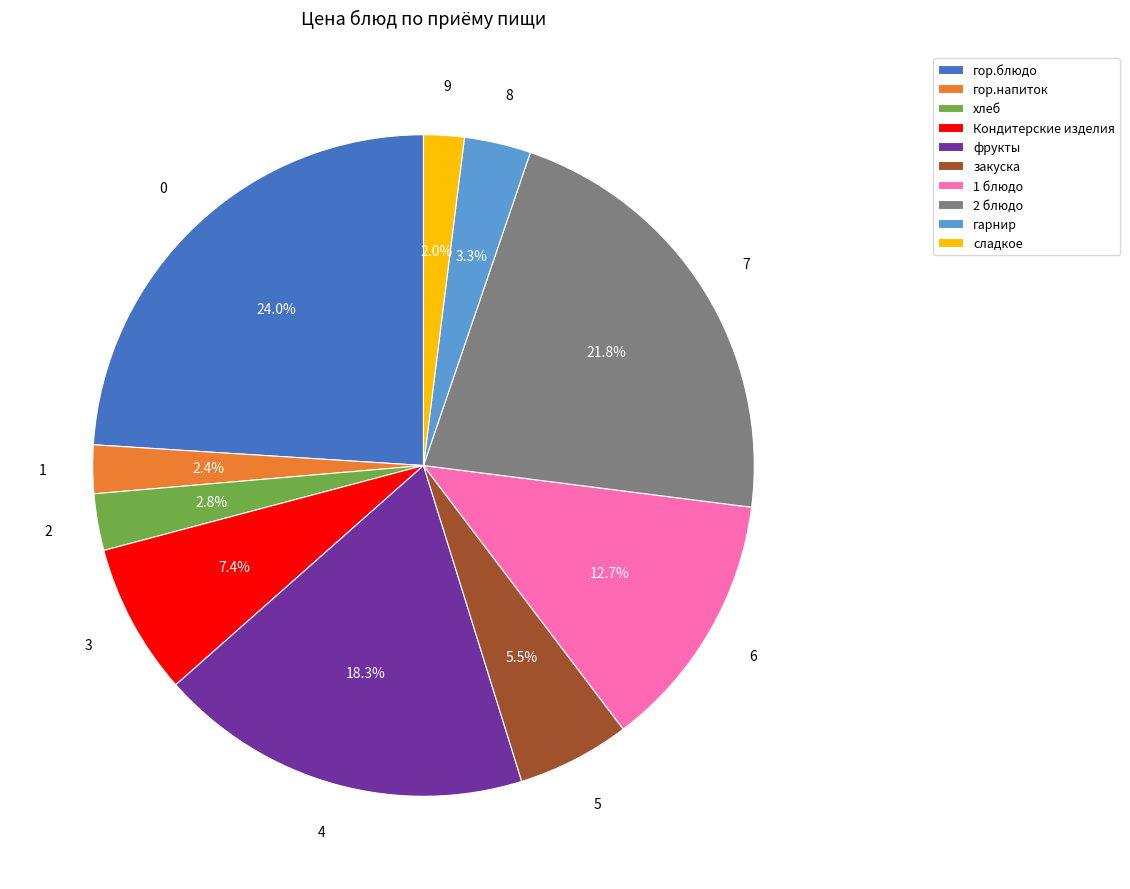

Between сладкое and 2 блюдо, which is larger?

2 блюдо